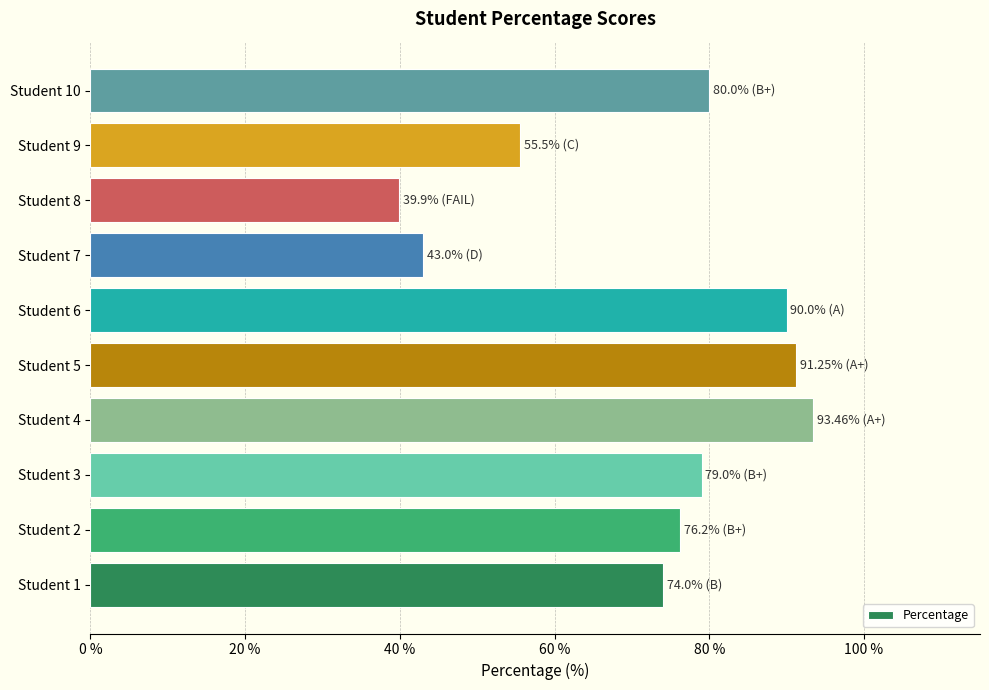

How many distinct data groups are displayed?

1